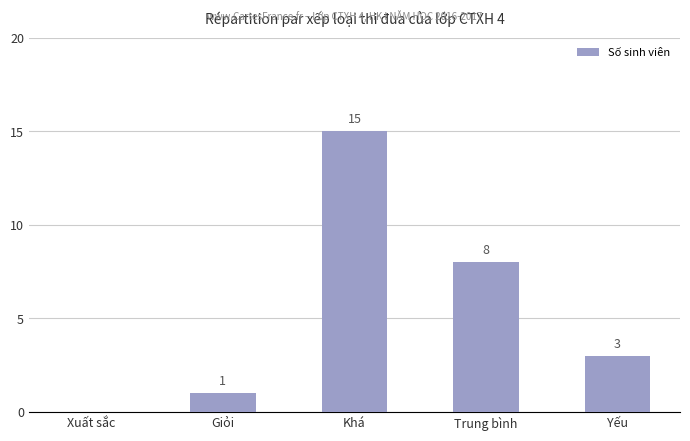

Reading left to right, transcribe all the data shown in this chart.

Xuất sắc=0	Giỏi=1	Khá=15	Trung bình=8	Yếu=3